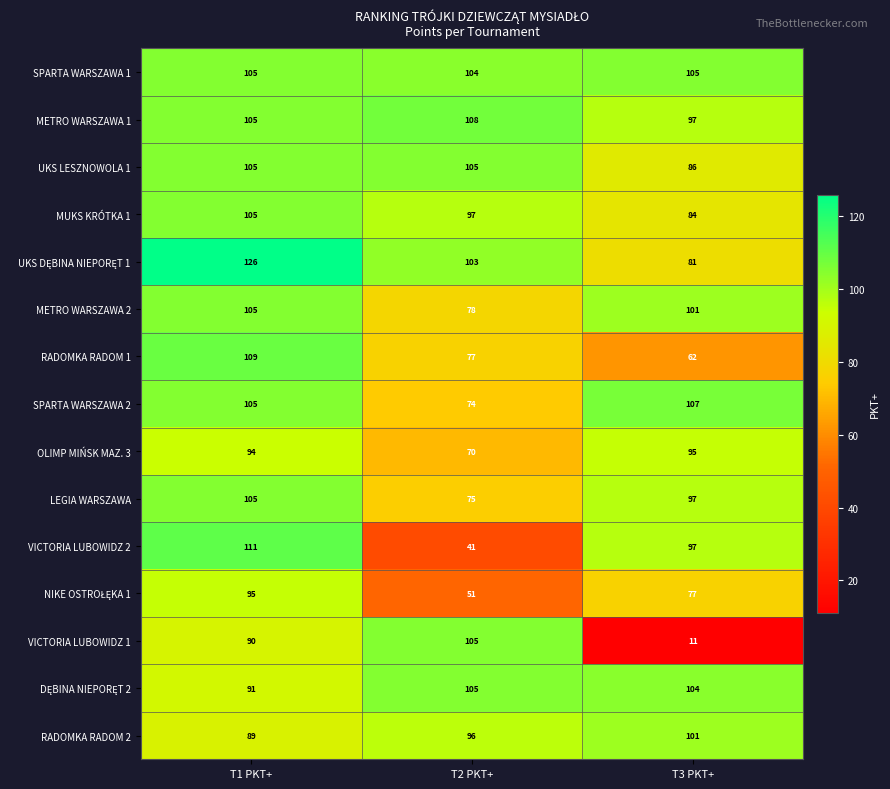

At which category does the chart reach its minimum across all series?

T3 PKT+